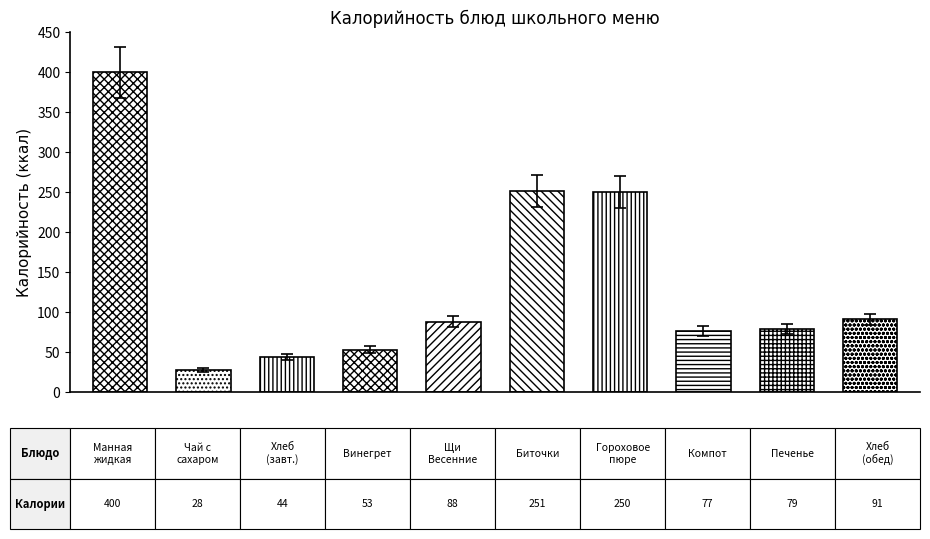

How many distinct data groups are displayed?

1